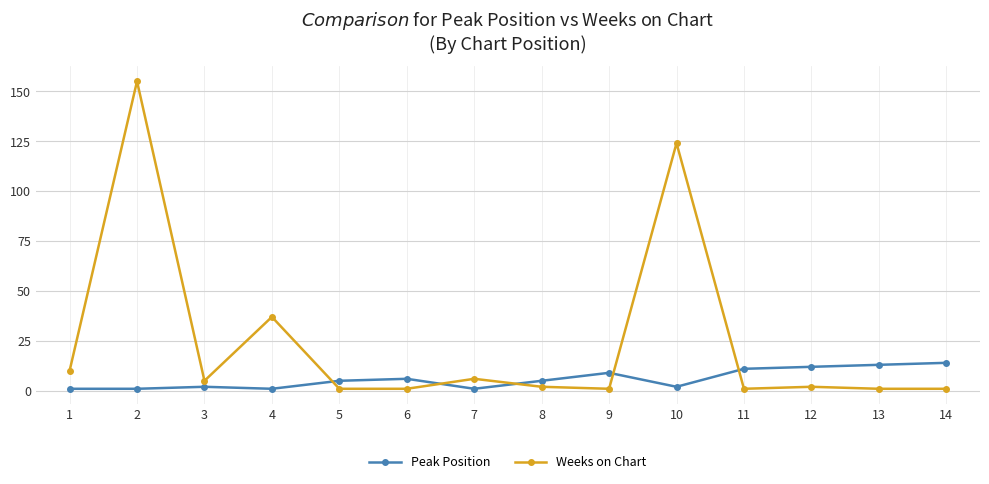

Rank the series by their average value, from lowest to highest.

Peak Position, Weeks on Chart